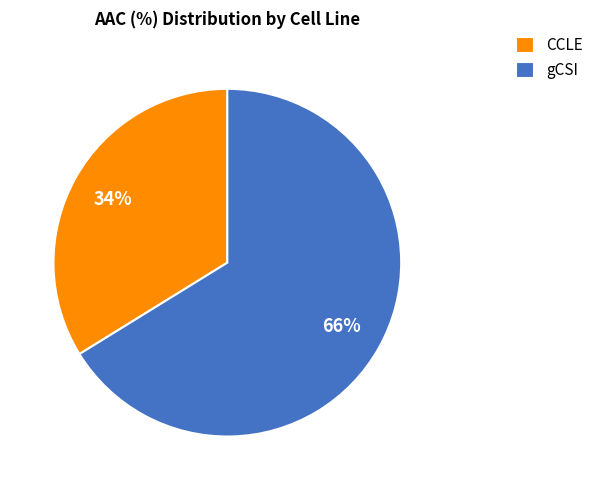

Which slice is the largest?

gCSI